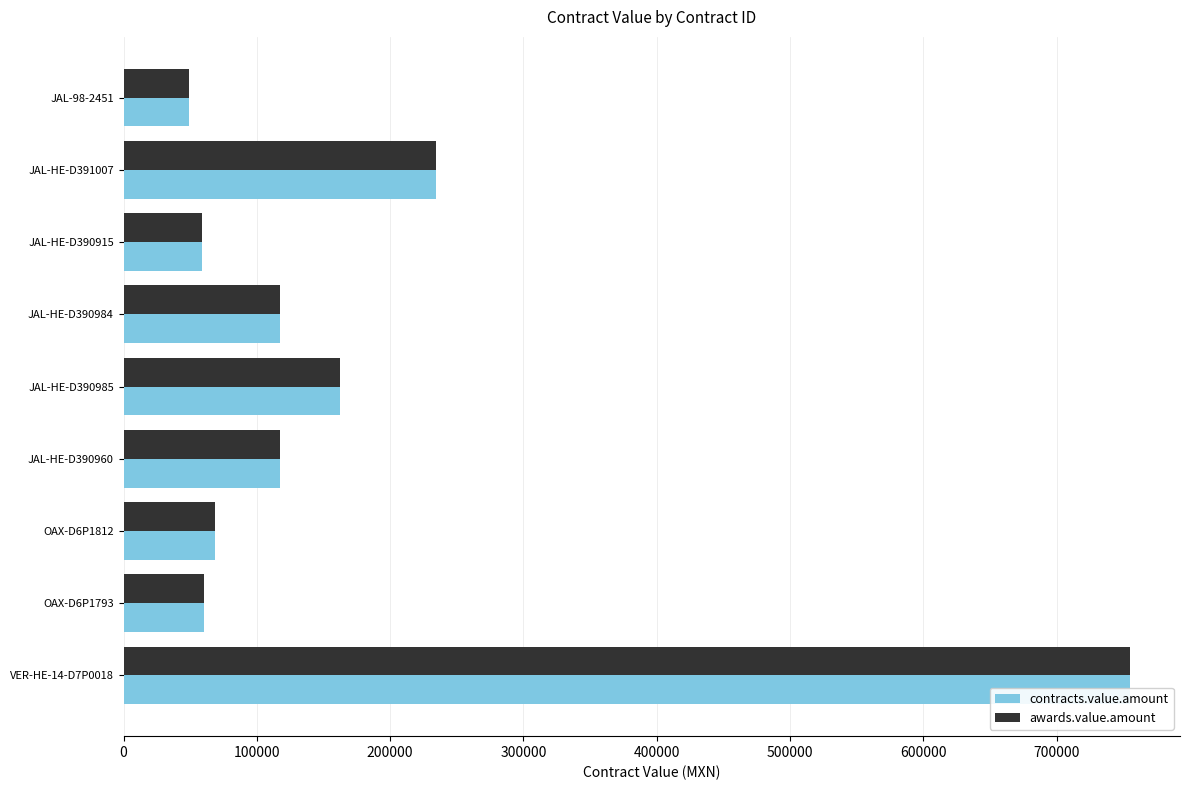

What is the minimum value for contracts.value.amount?

49190.4